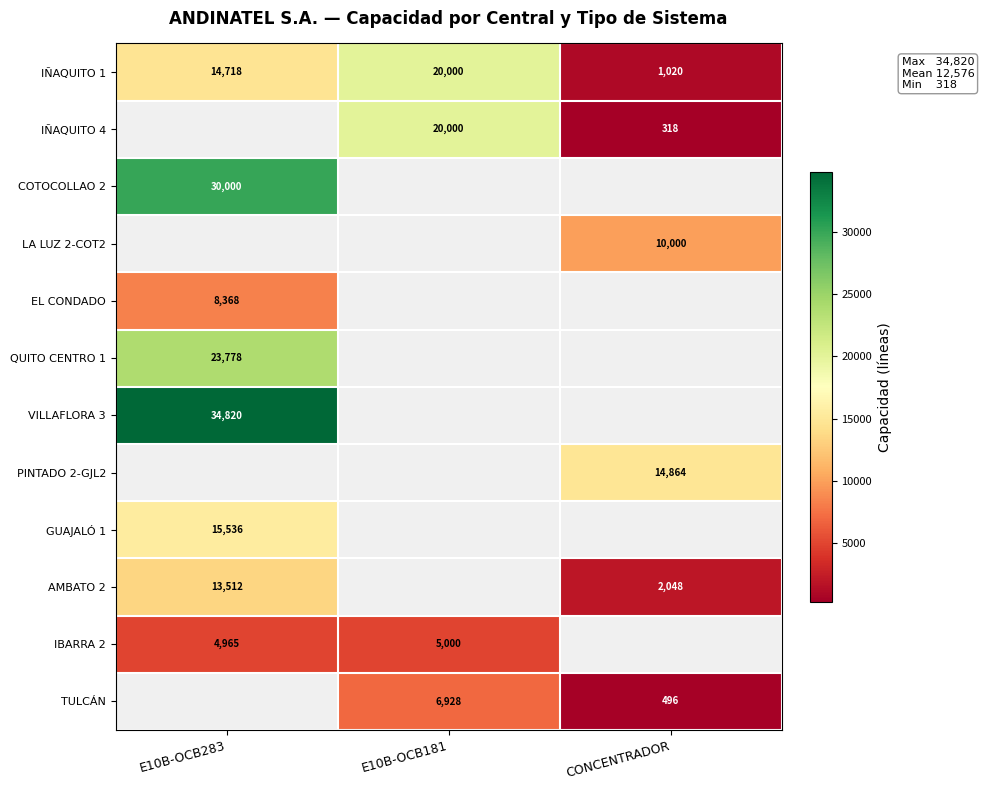

The PINTADO 2-GJL2 series shows 14864 at CONCENTRADOR. True or false?

True